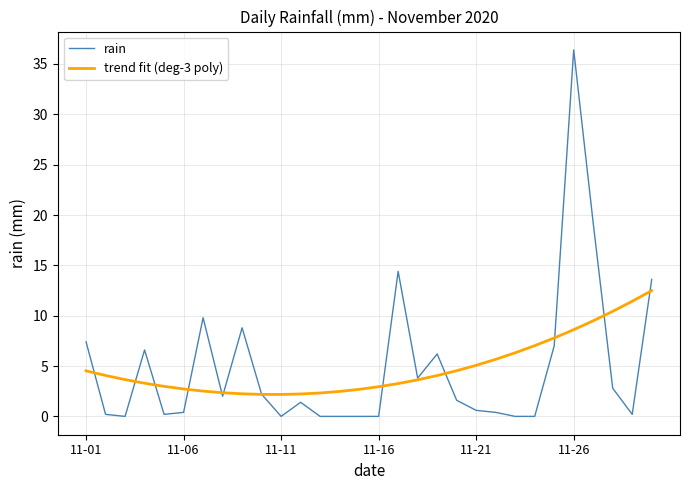

What is the greatest value displayed?

36.4